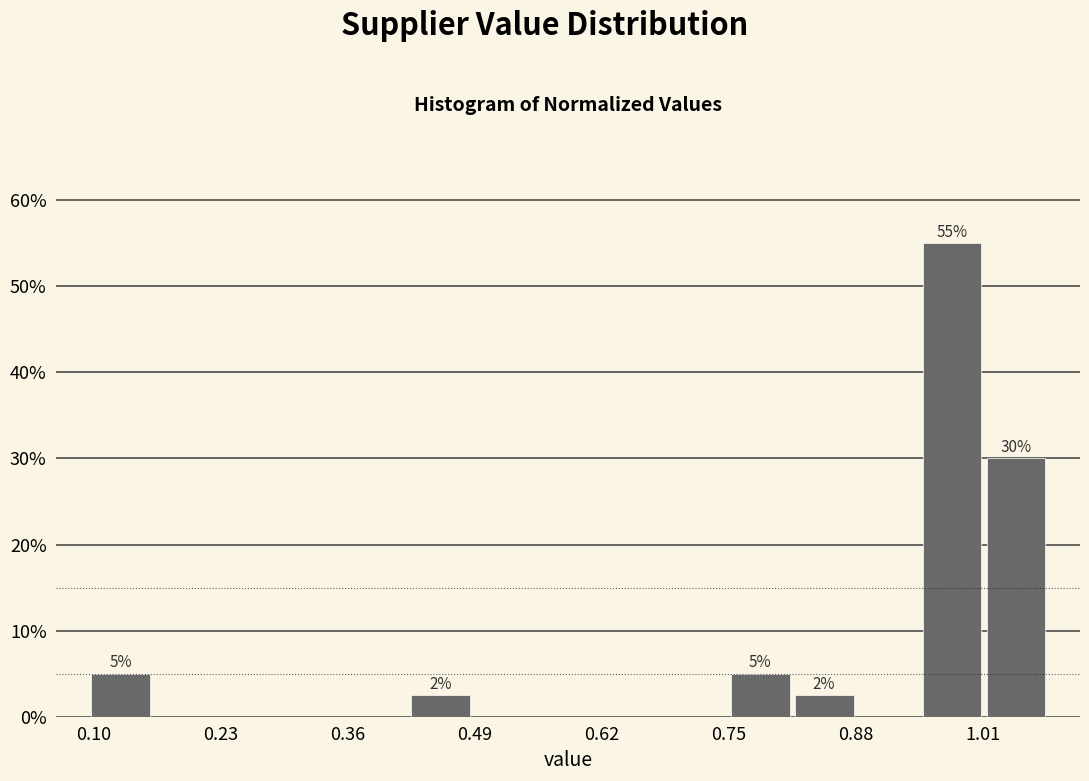

Around what value on the x-axis is the tallest bar? Give the approximate position of its centre, as read against the axis.

0.98